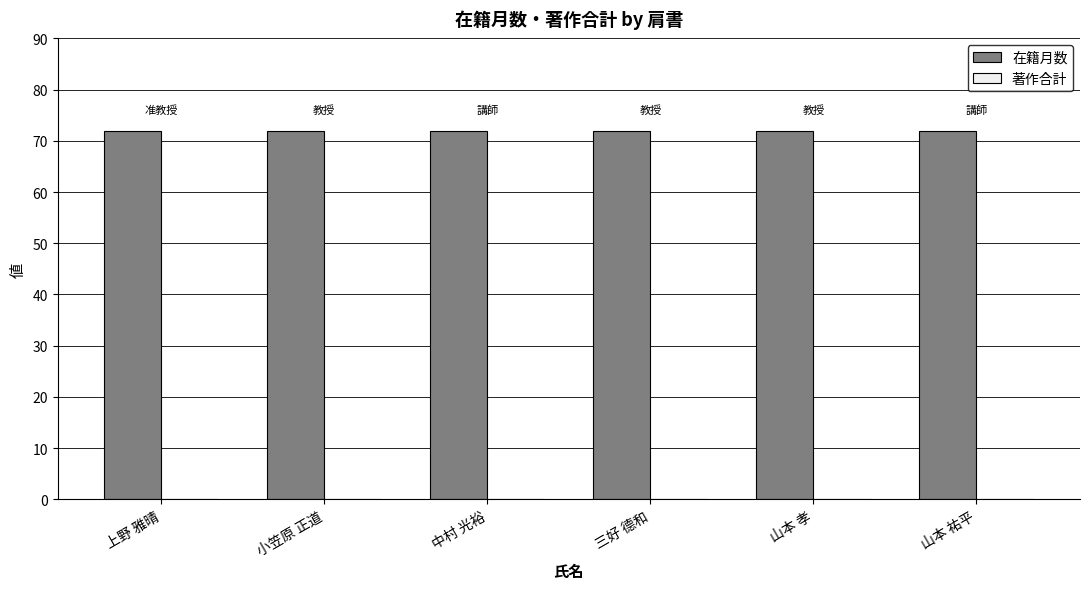

Where is 著作合計 nearest to the value 0?

上野 雅晴